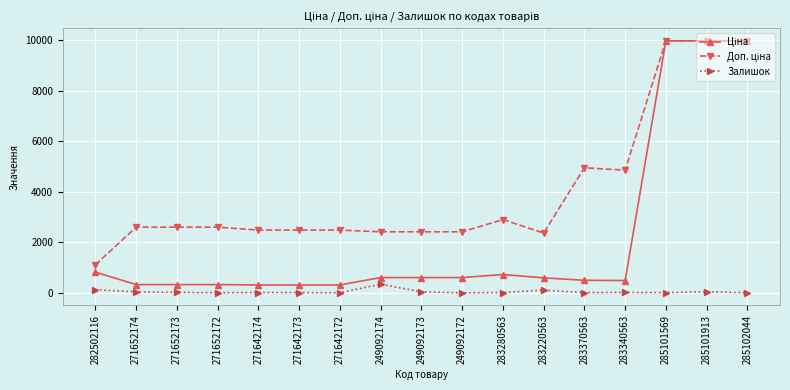

What is the greatest value displayed?

9975.0